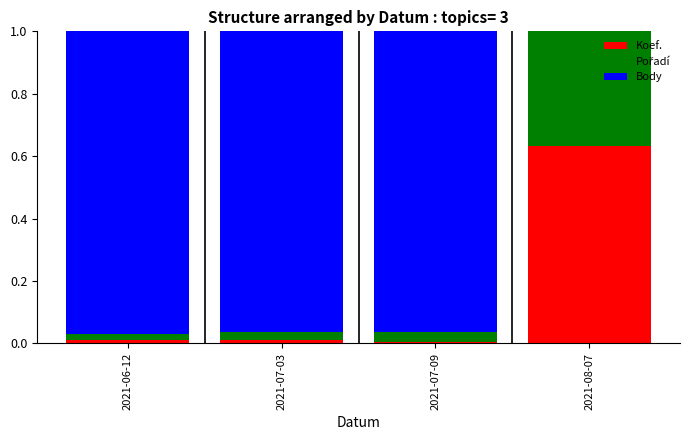

Which category has the highest value in the Koef. series?

2021-08-07